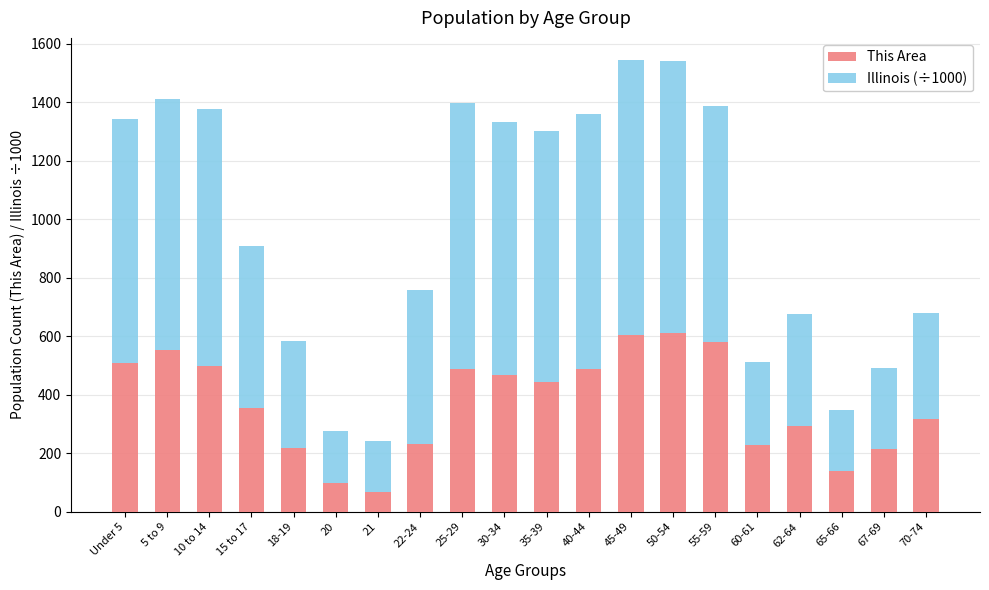

What is the lowest value of the This Area series?

69.0